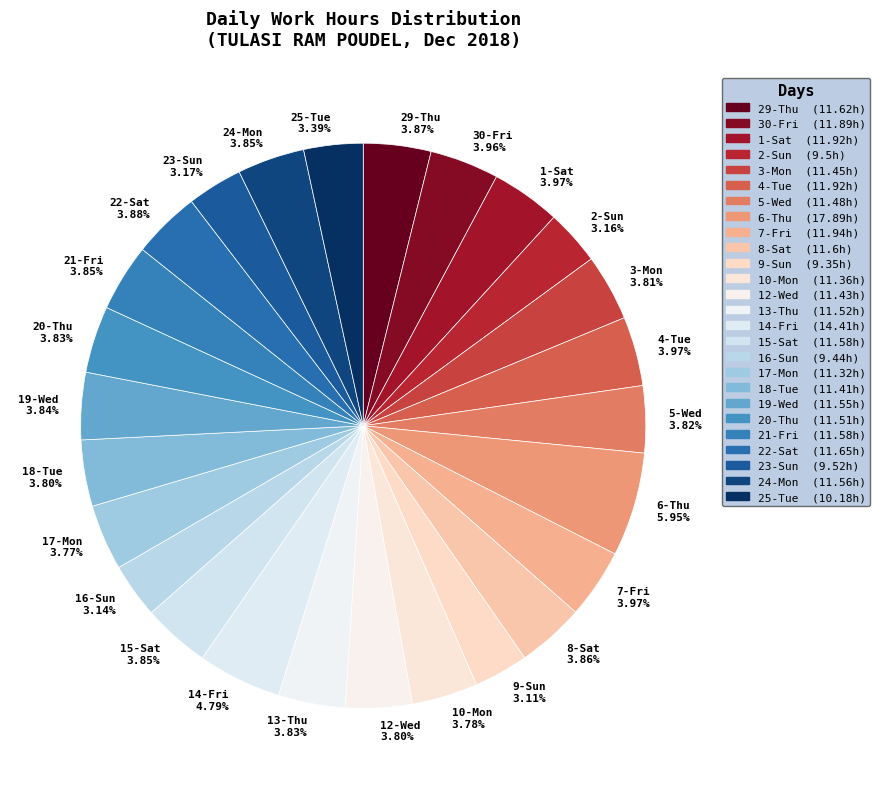

To the nearest percent, what is the average slice percentage?

4%